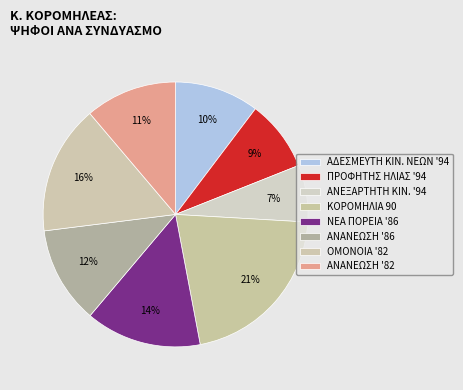

How many slices are in this pie chart?

8